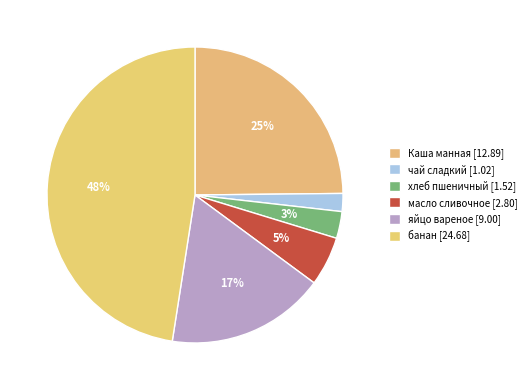

How many slices are in this pie chart?

6